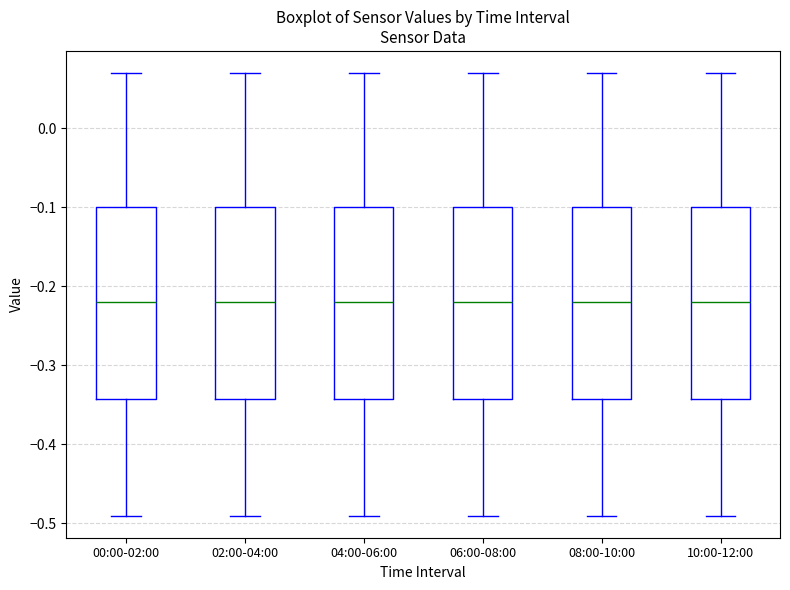

Where does the lower whisker of the box for 02:00-04:00 end on the y-axis? The values are not printed on the chart, so give them approximately, as read against the axis.

-0.49